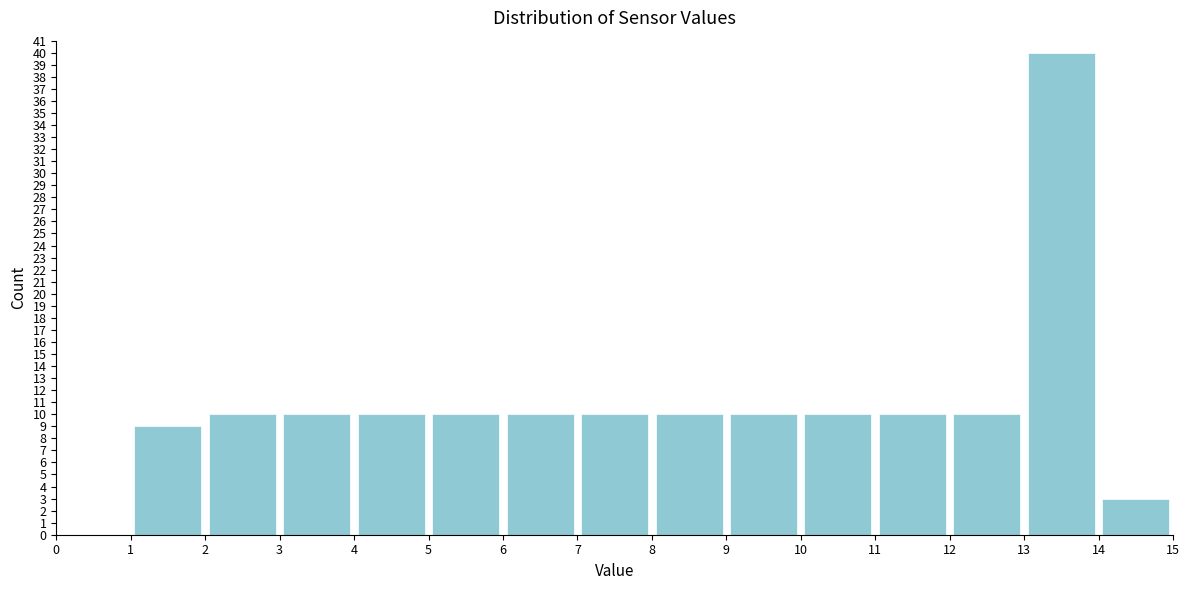

Which range on the x-axis has the tallest bar?

13 to 14